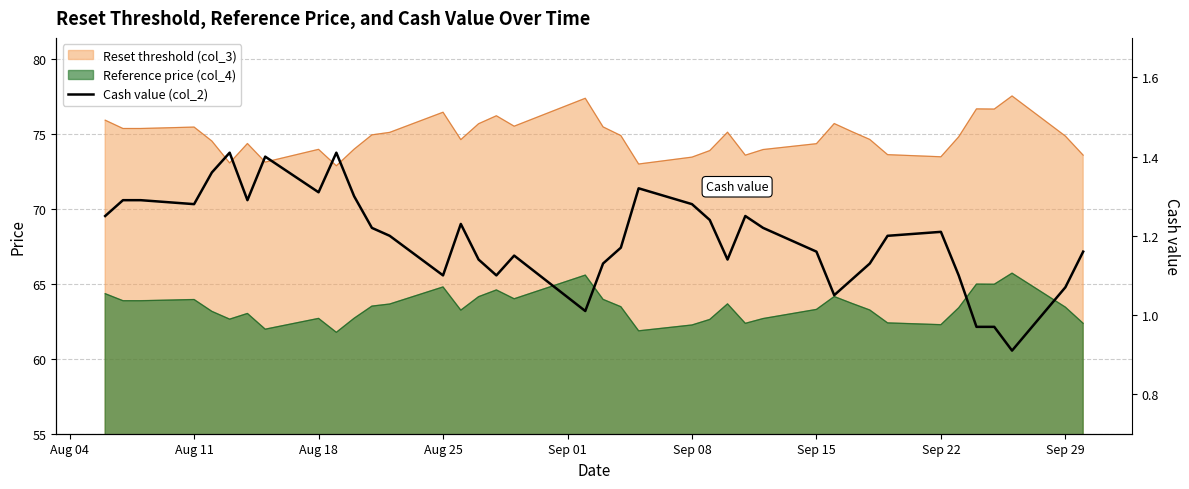

True or false: there are more than 1 points higher than both neighbors.

True